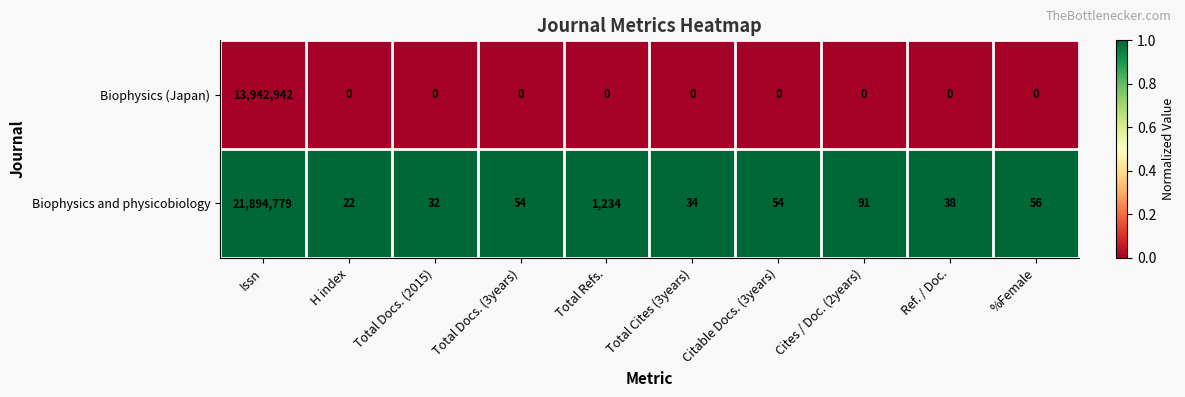

The Biophysics (Japan) series shows 7057655 at Total Docs. (3years). True or false?

False